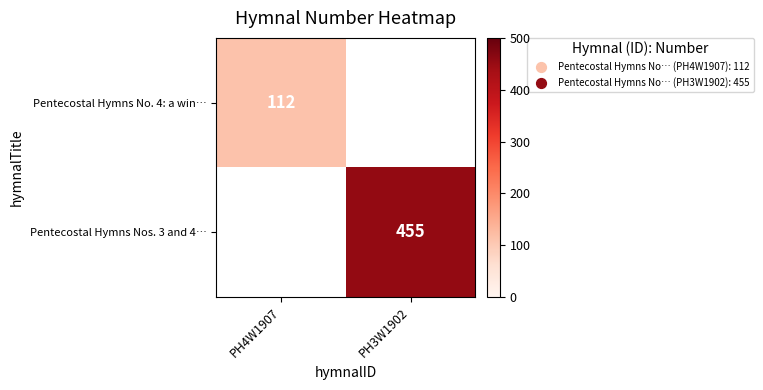

What is the smallest value displayed?

112.0